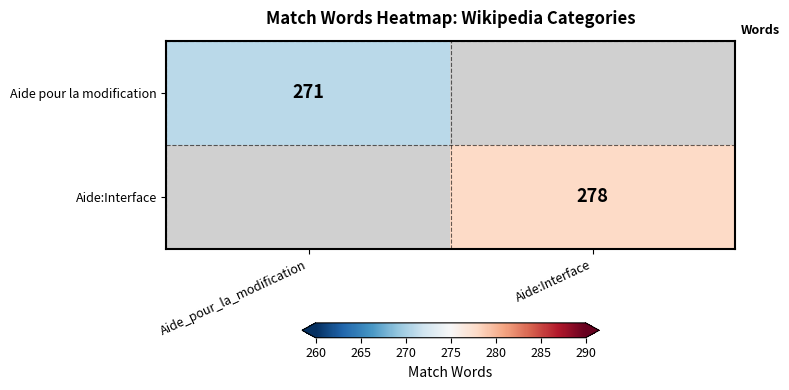

The Aide pour la modification series shows 92 at Aide_pour_la_modification. True or false?

False